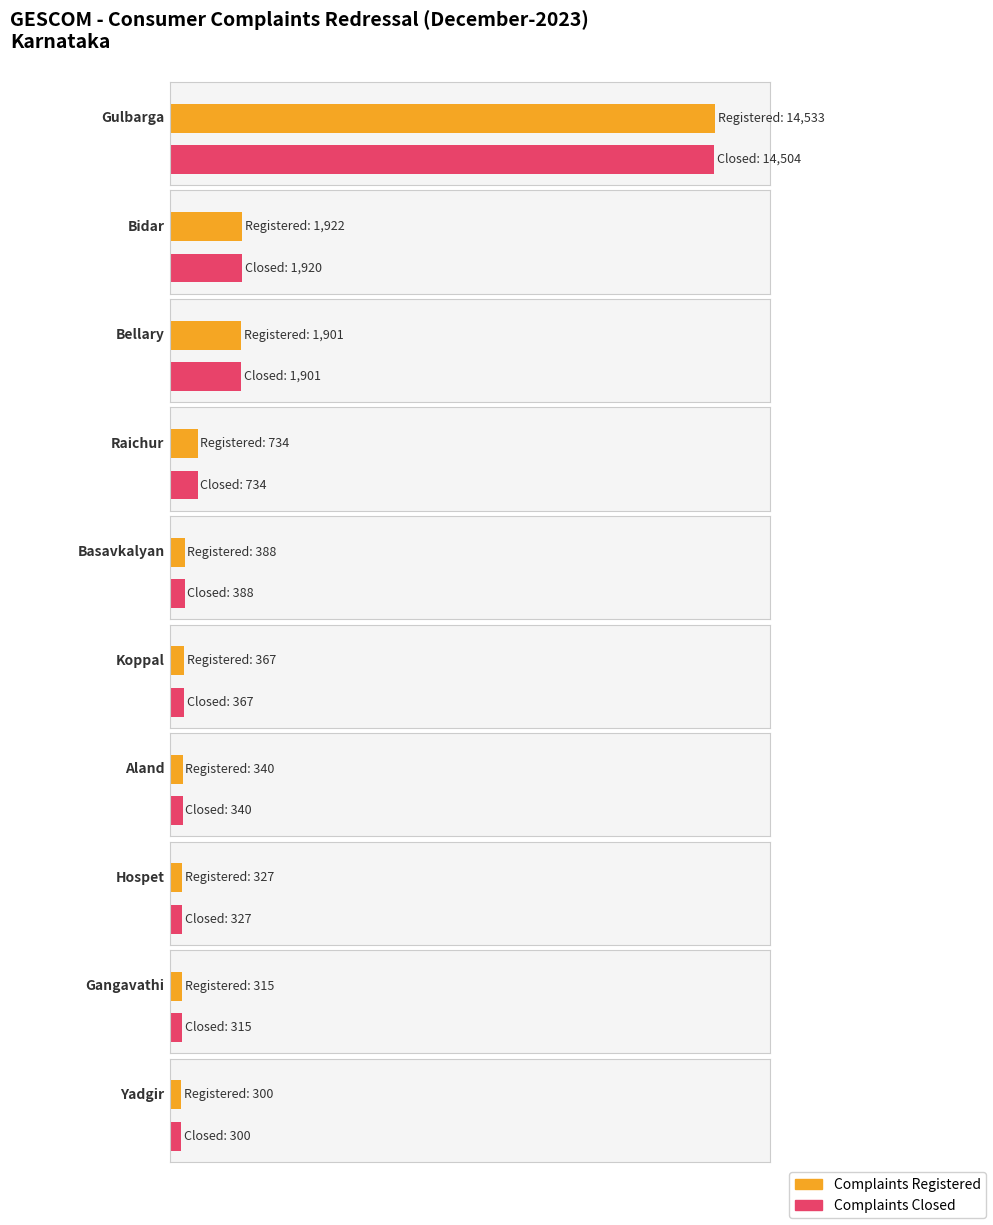

Which category has the highest value across all series?

Gulbarga